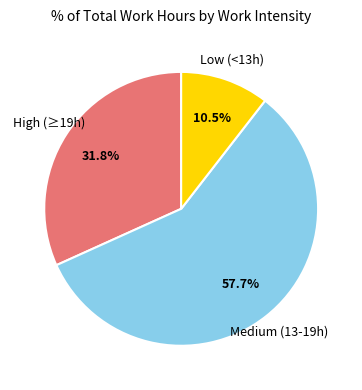

Is there a majority slice in this chart?

Yes